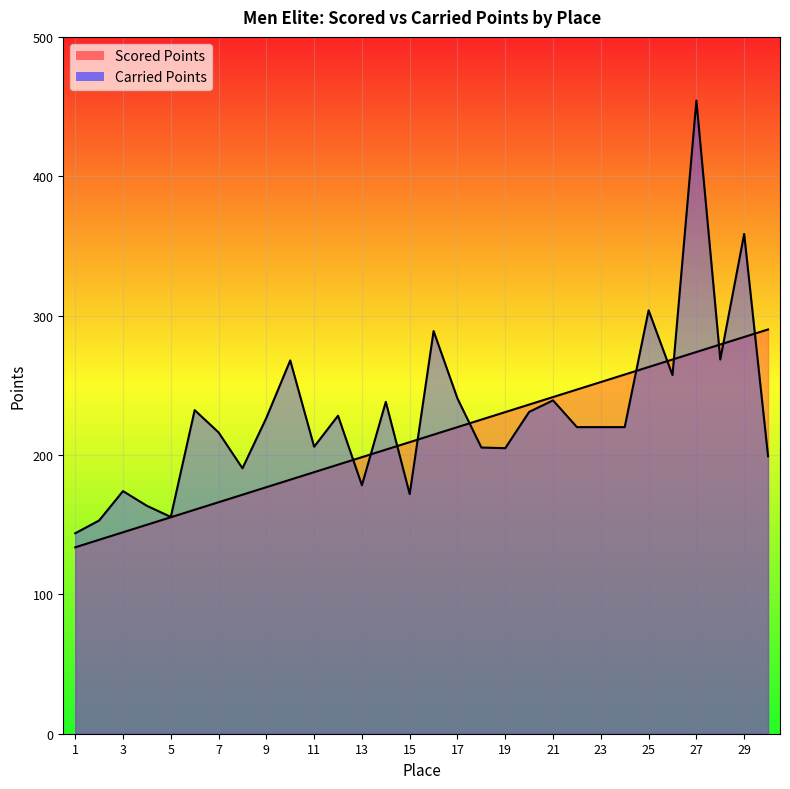

Which label corresponds to the smallest value in the chart?

1